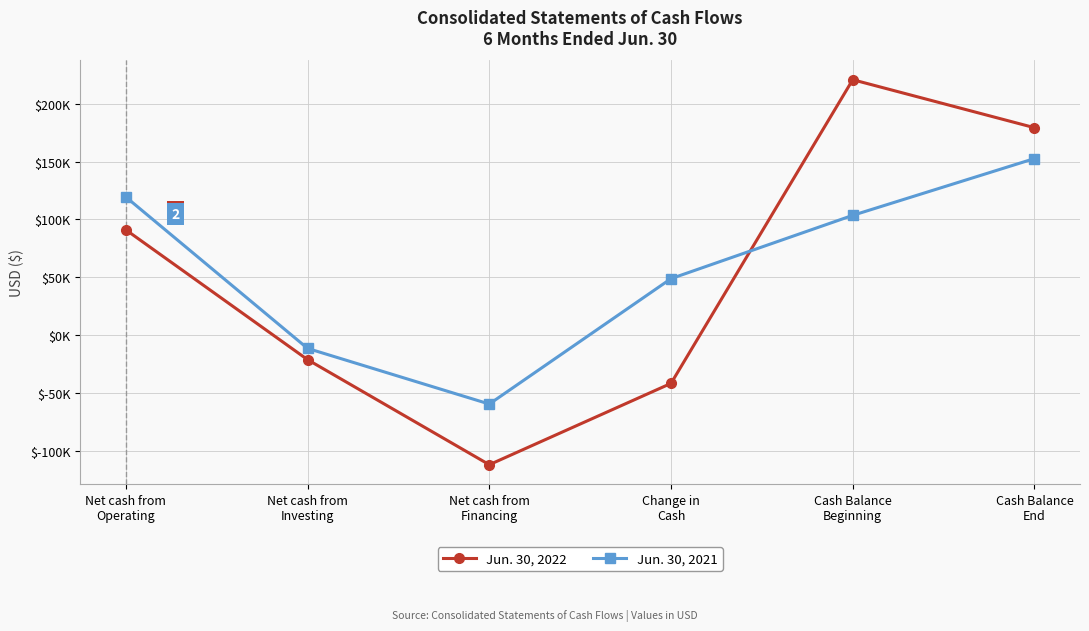

What is the label of the 2nd point from the left?

Net cash from
Investing